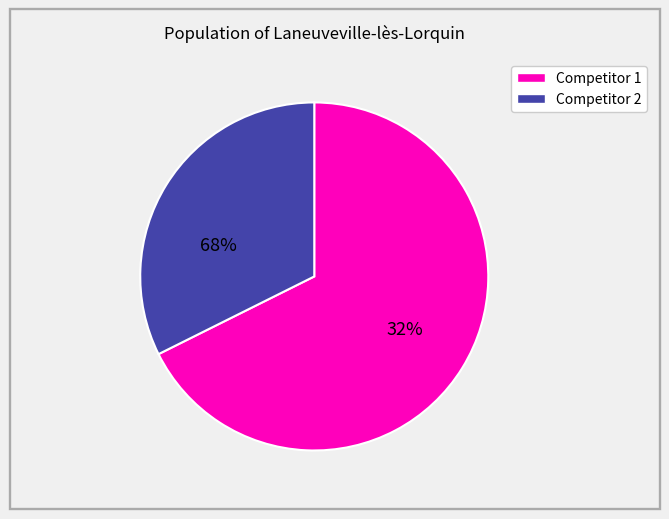

Which category has the smallest portion of the pie?

Competitor 1